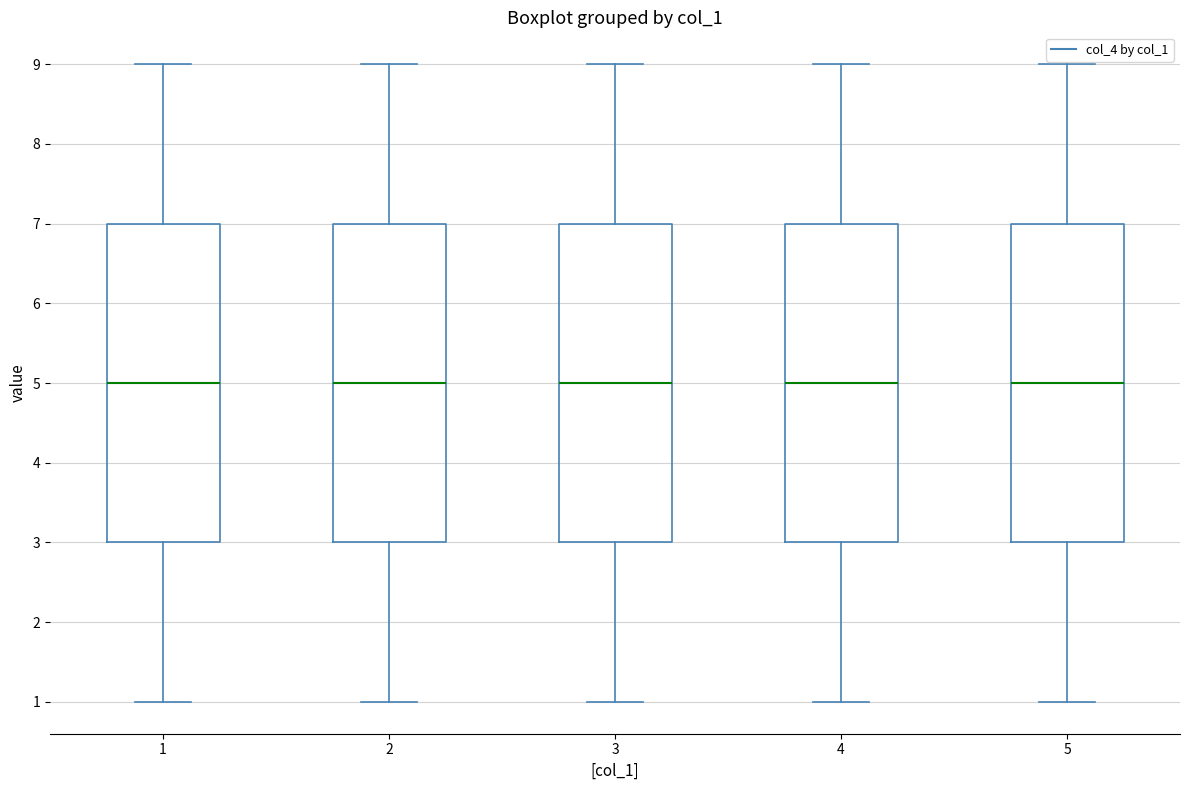

Where is the lower edge of the box at x = 4 on the y-axis? The values are not printed on the chart, so give them approximately, as read against the axis.

3